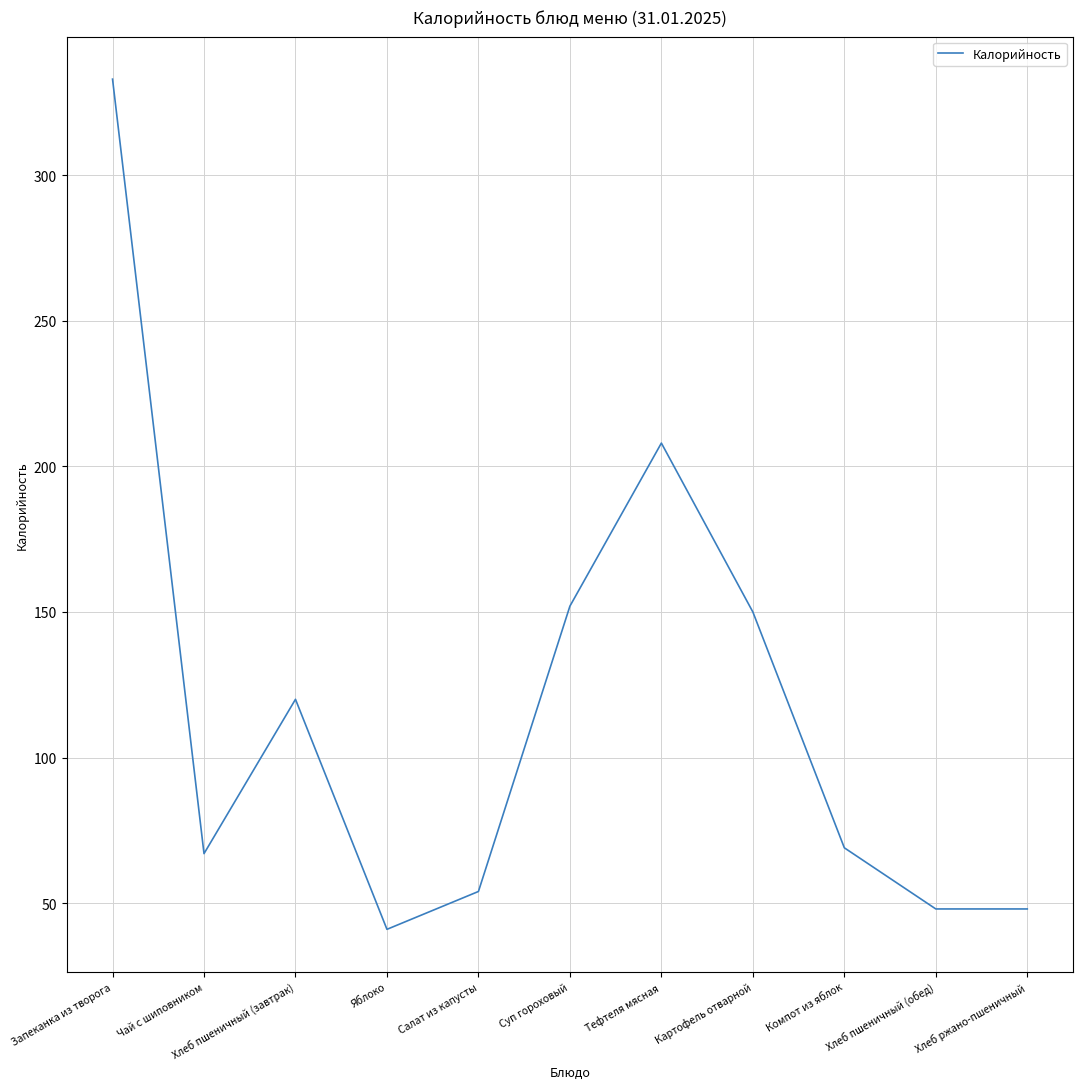

Does the chart display data point markers on the line(s)?

No